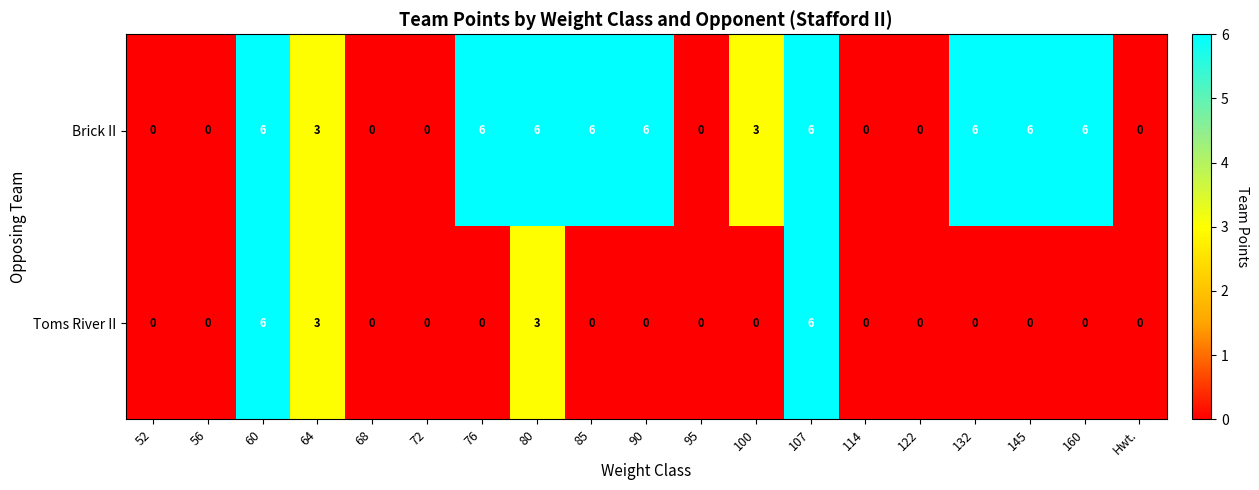

At 90, list the series in order from smallest to largest.

Toms River II, Brick II